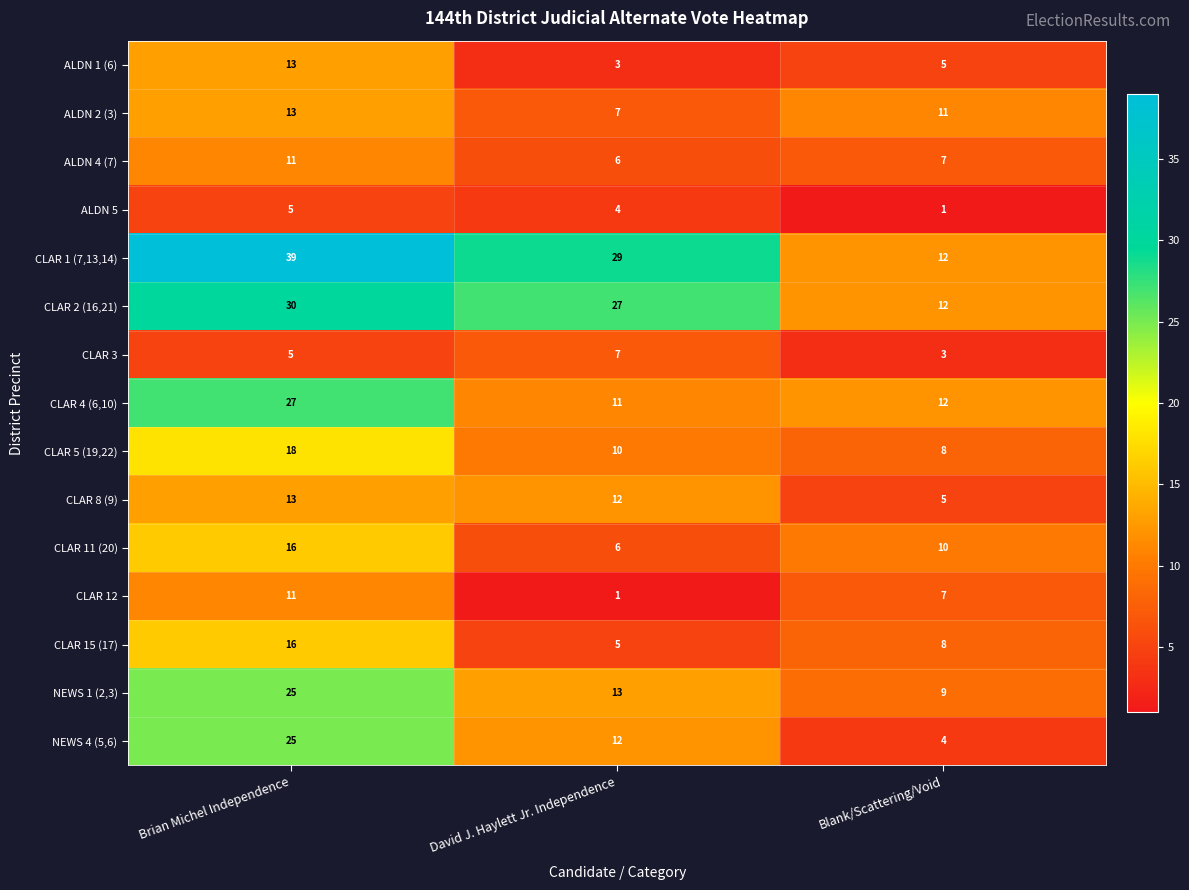

True or false: CLAR 8 (9) has a value of 5 at Blank/Scattering/Void.

True